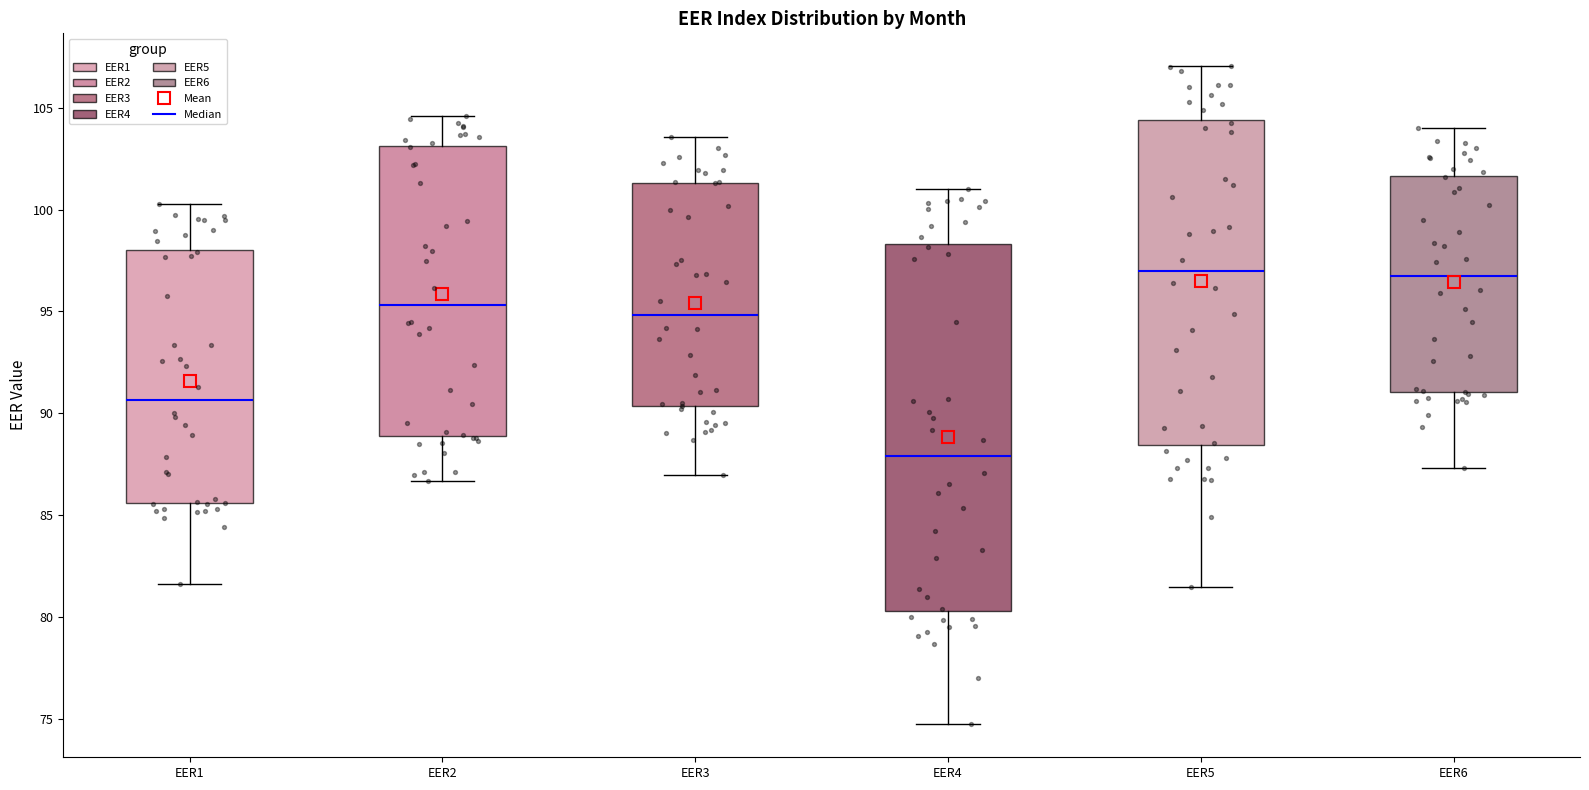

Which box is the tallest, from its lower edge to its upper edge?

EER4